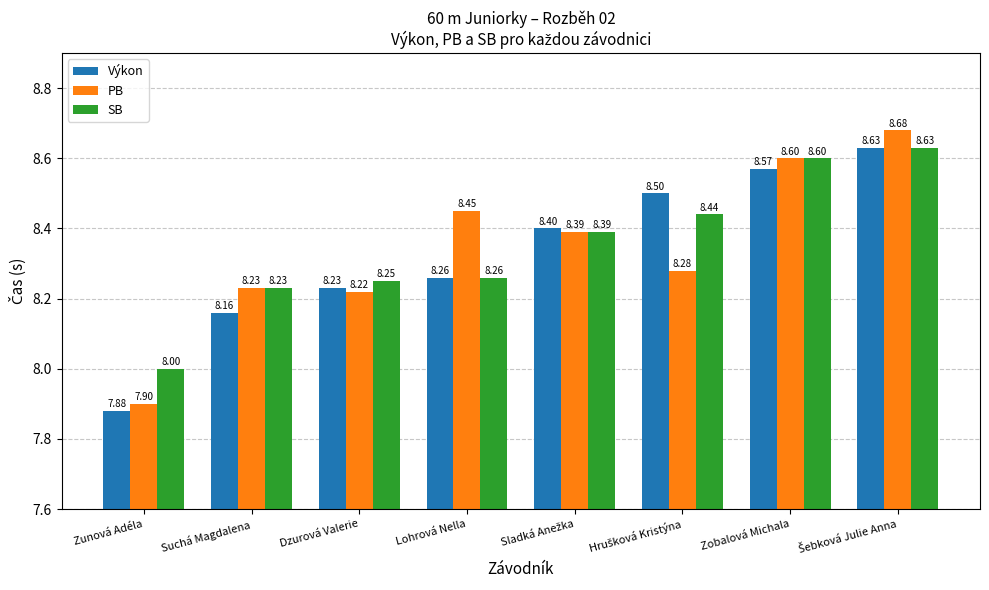

Which series has the widest spread of values?

PB